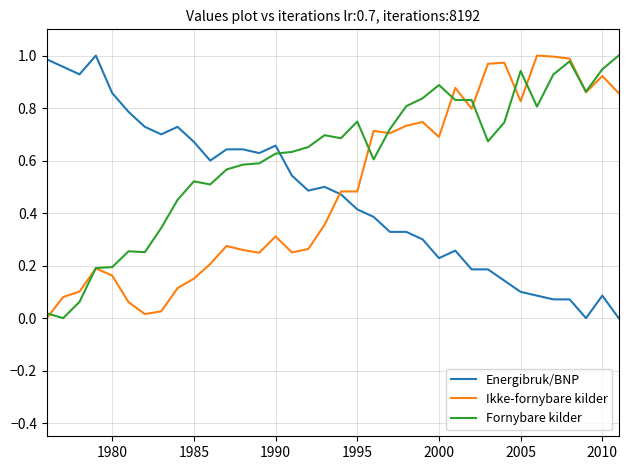

Which series has the largest total across all categories?

Fornybare kilder